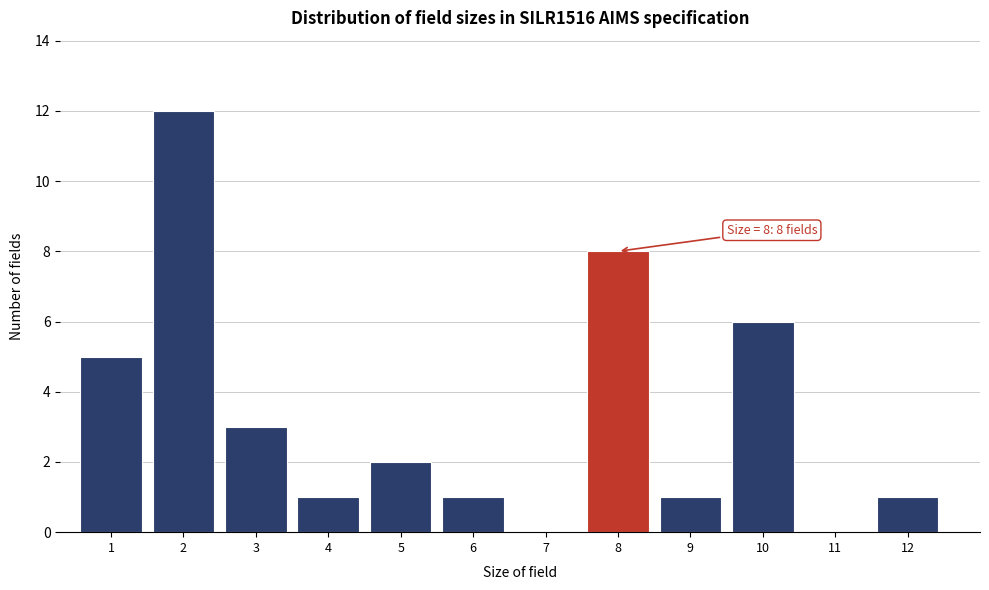

Reading right to left, transcribe all the data shown in this chart.

12=1	11=0	10=6	9=1	8=8	7=0	6=1	5=2	4=1	3=3	2=12	1=5